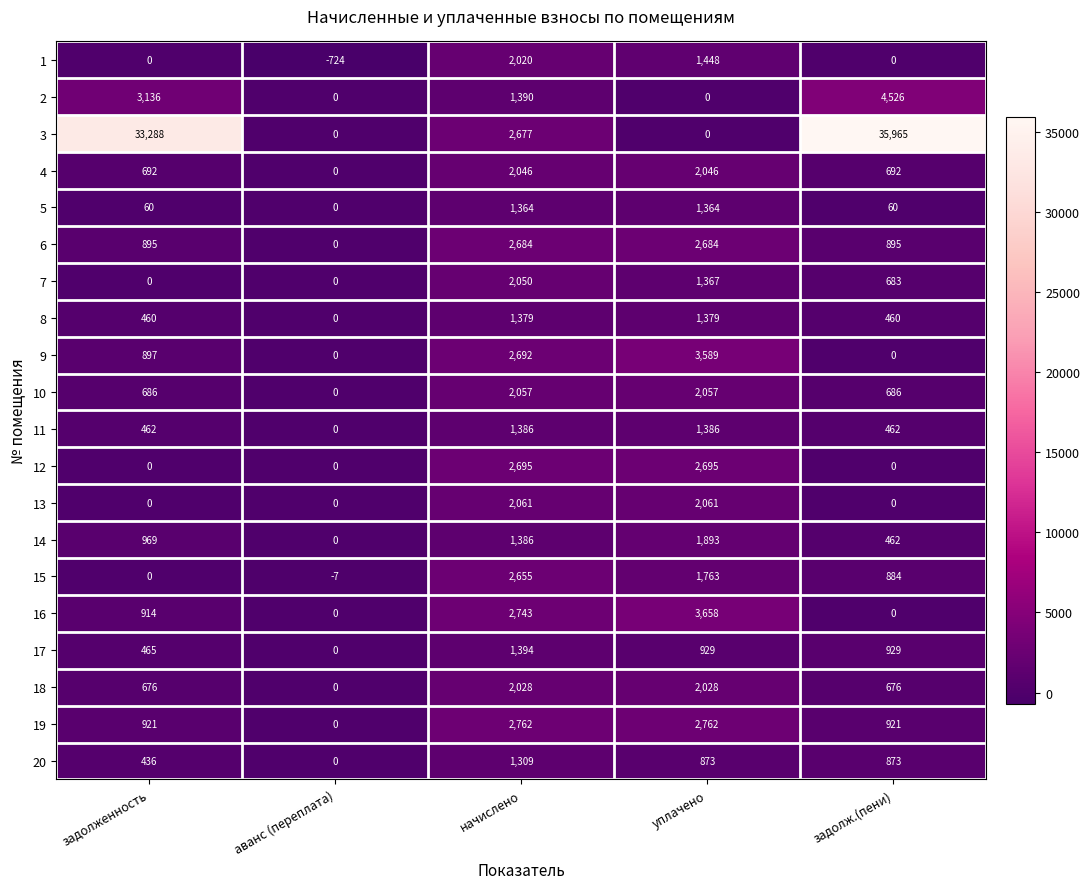

How many data points in 13 are above 0?

2